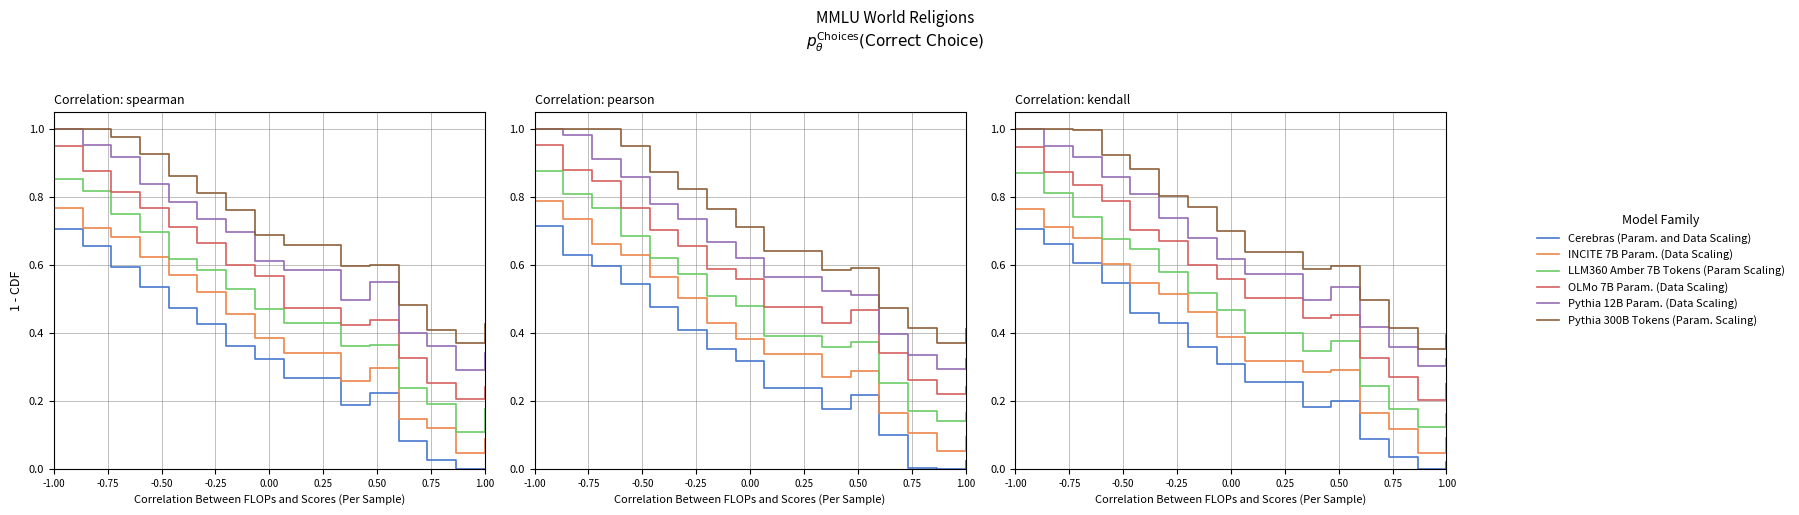

What are all the series names shown in the legend?

Cerebras (Param. and Data Scaling), INCITE 7B Param. (Data Scaling), LLM360 Amber 7B Tokens (Param Scaling), OLMo 7B Param. (Data Scaling), Pythia 12B Param. (Data Scaling), Pythia 300B Tokens (Param. Scaling)